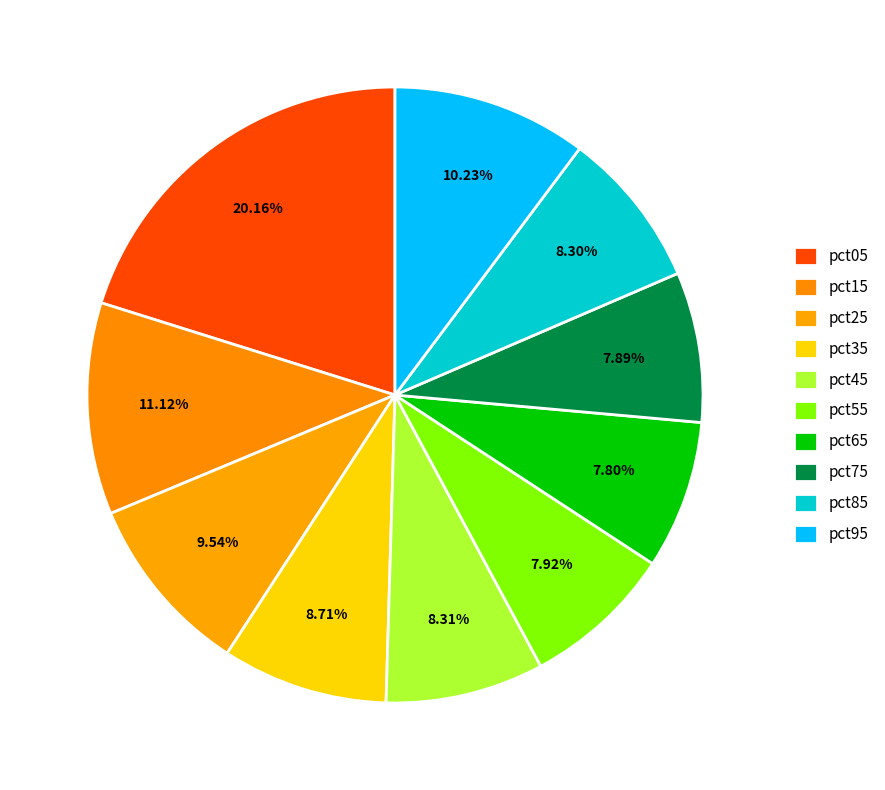

How many segments does this pie chart have?

10